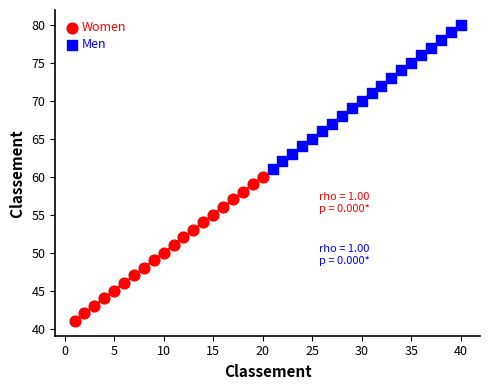

Which series contains the lowest Y value?

Women